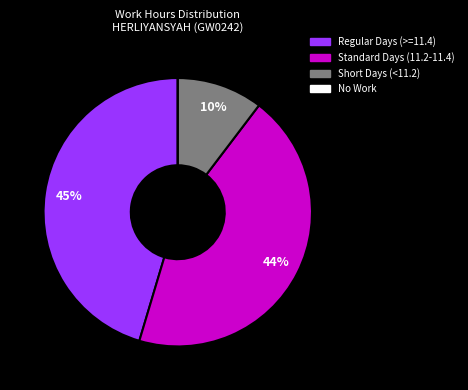

Is there a majority slice in this chart?

No